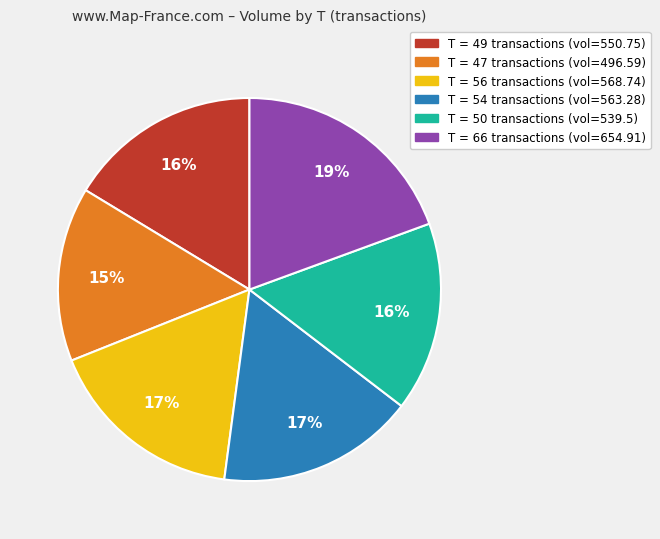

Does any single category account for the majority?

No